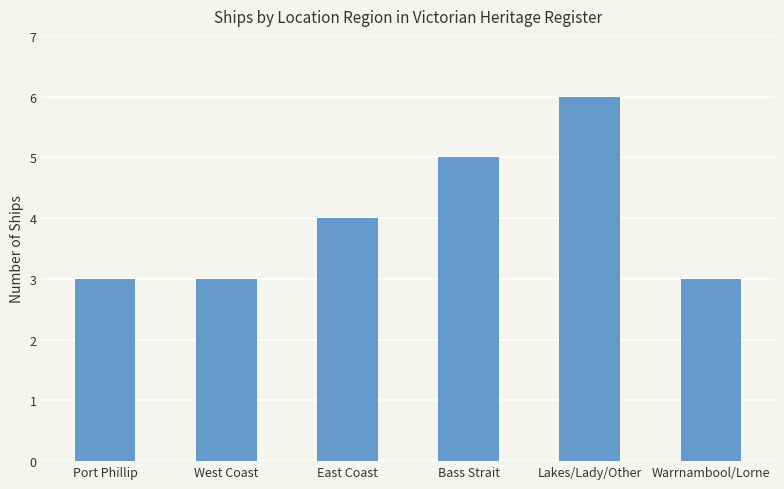

What is the approximate value at Port Phillip?

3